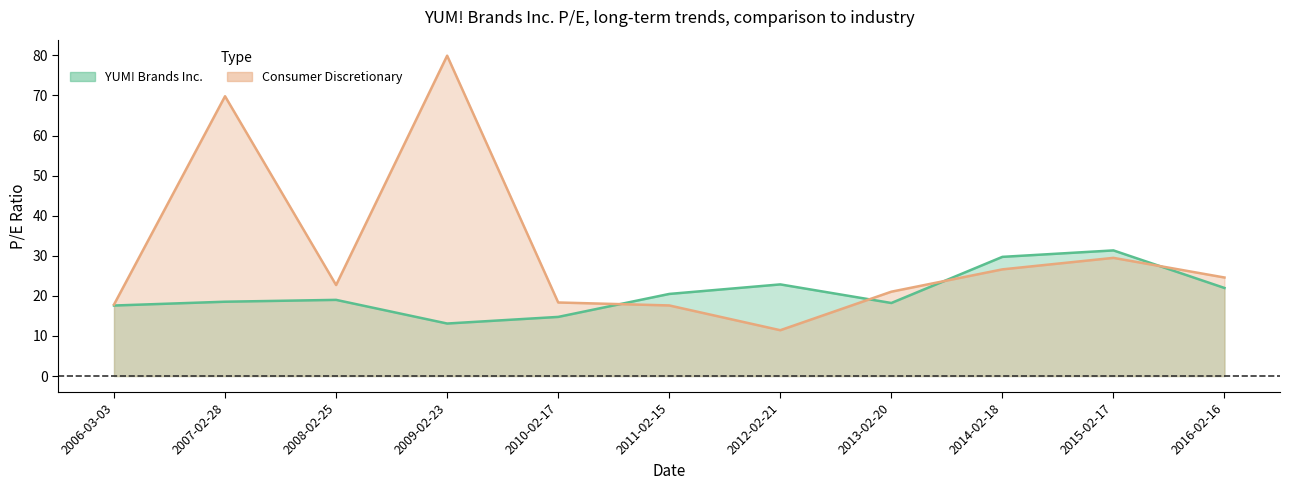

Reading left to right, what are all the values shown in this chart?

YUM! Brands Inc.: 2006-03-03=17.6	2007-02-28=18.5	2008-02-25=19.0	2009-02-23=13.1	2010-02-17=14.8	2011-02-15=20.5	2012-02-21=22.9	2013-02-20=18.2	2014-02-18=29.7	2015-02-17=31.3	2016-02-16=22.0
Consumer Discretionary: 2006-03-03=17.8	2007-02-28=69.8	2008-02-25=22.7	2009-02-23=79.9	2010-02-17=18.4	2011-02-15=17.6	2012-02-21=11.4	2013-02-20=21.0	2014-02-18=26.6	2015-02-17=29.5	2016-02-16=24.6